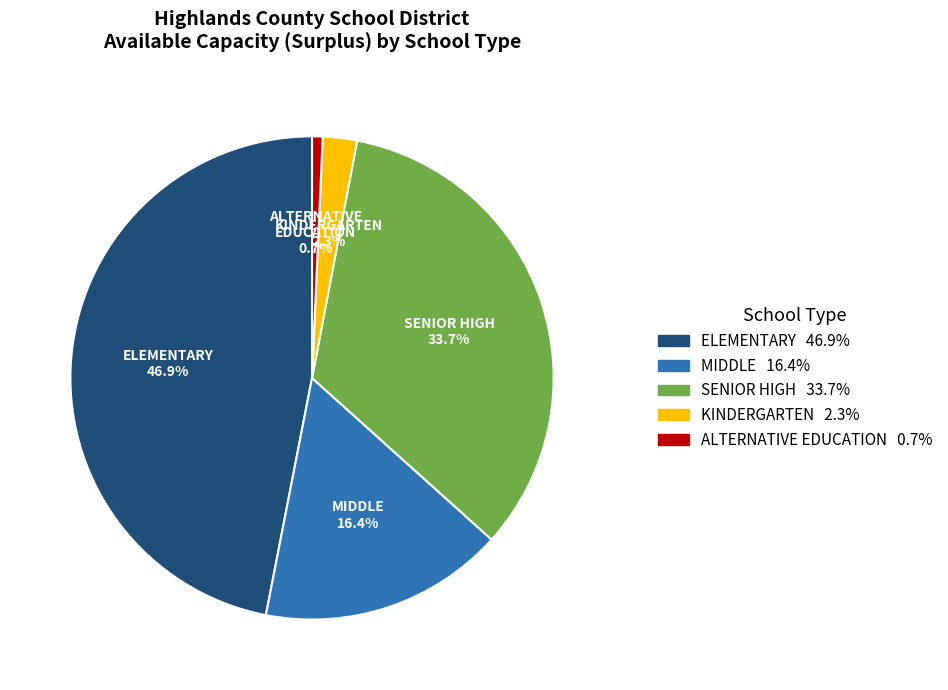

Count the number of slices in the pie.

5